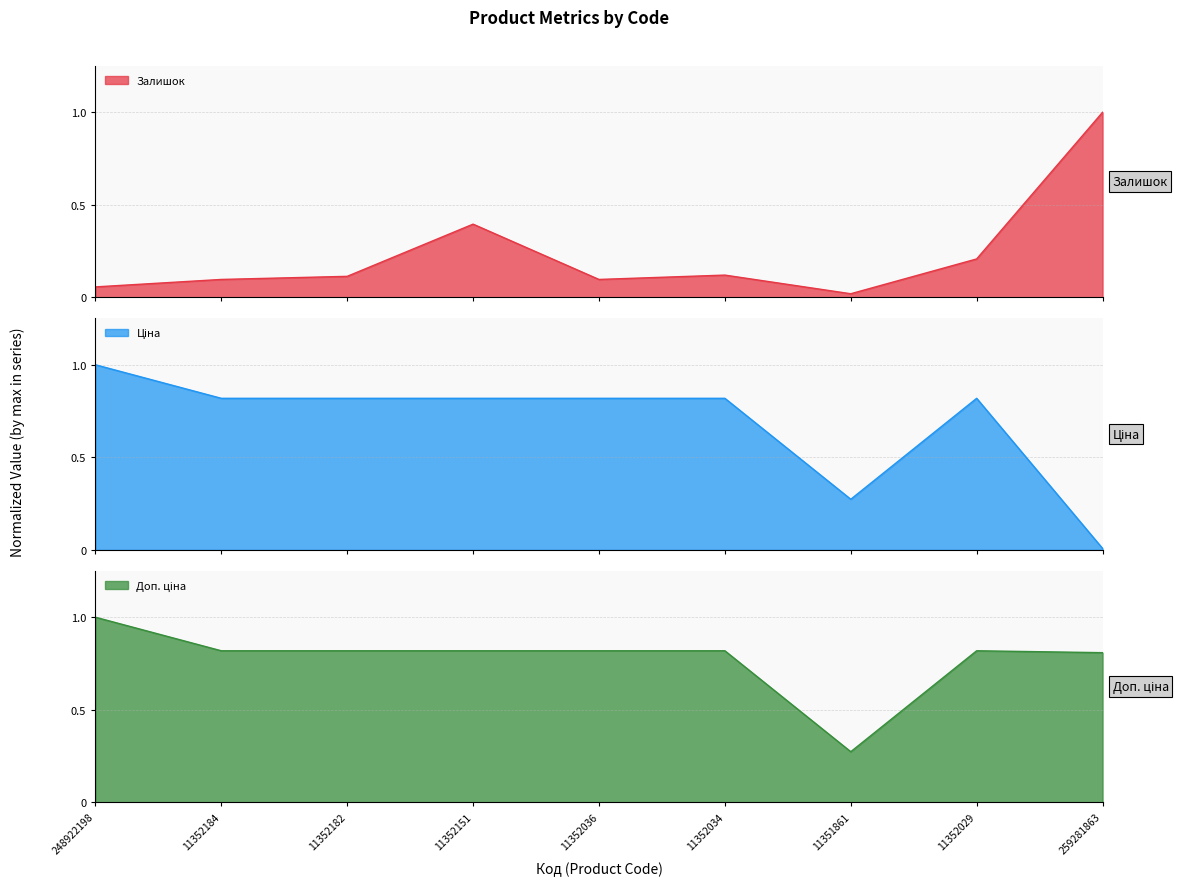

Which has a higher value, 11351861 or 11352036?

11352036